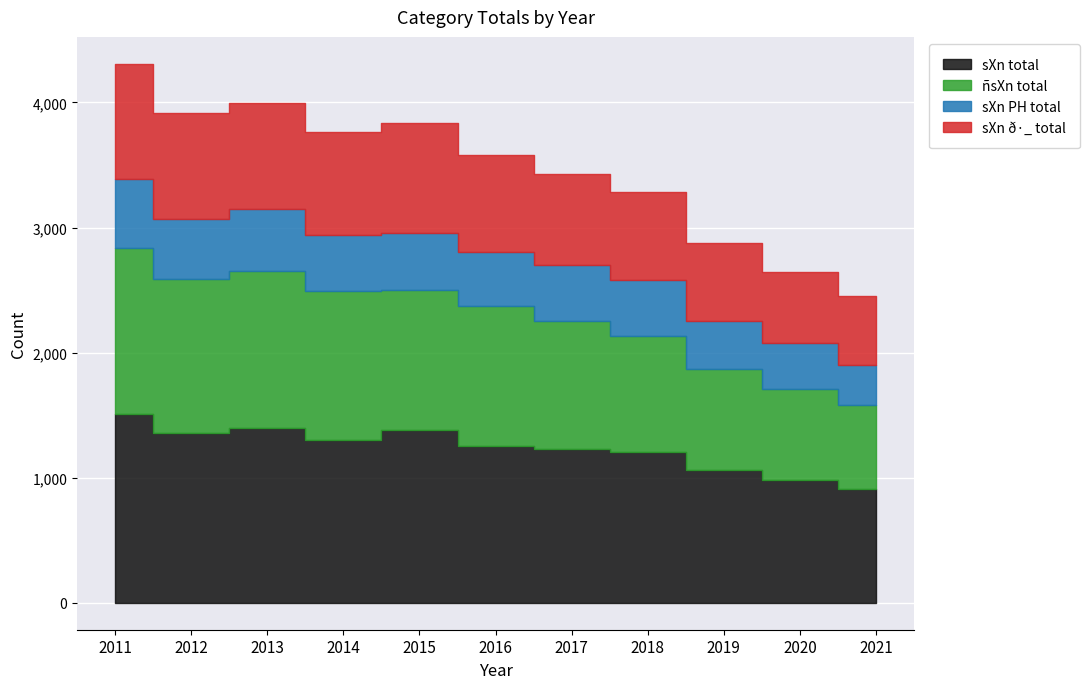

Where is the first local maximum for sXn ð·_ total?

2013